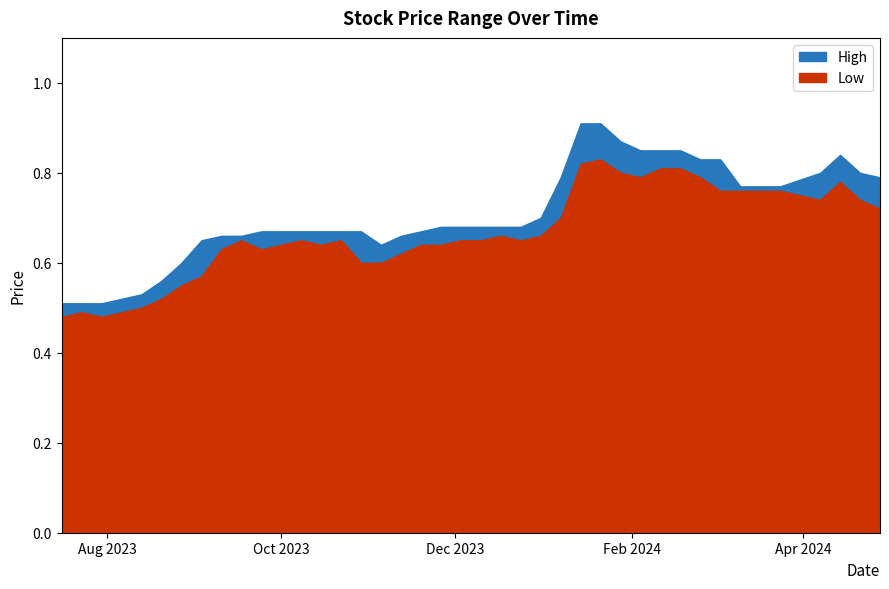

Does the chart have visible grid lines?

No